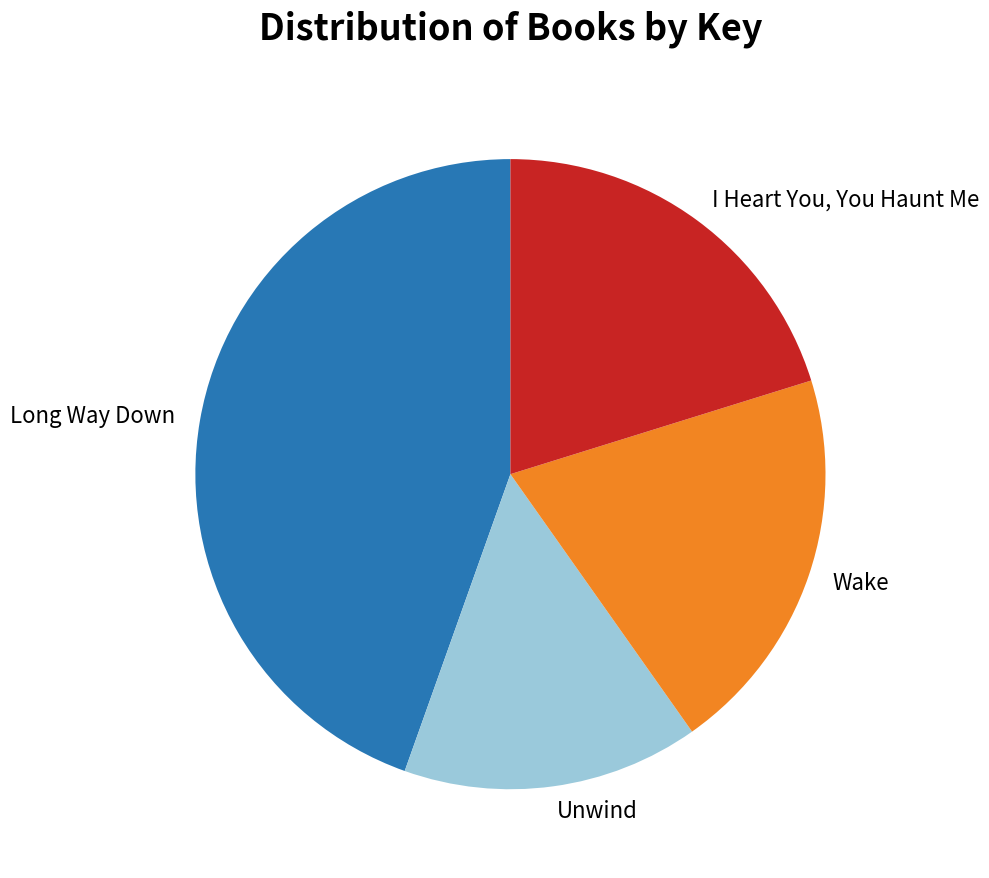

The I Heart You, You Haunt Me slice represents 20% of the pie. True or false?

True